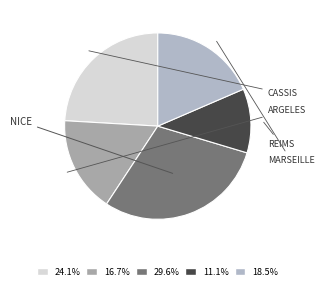

Is there any slice that represents more than half of the pie?

No